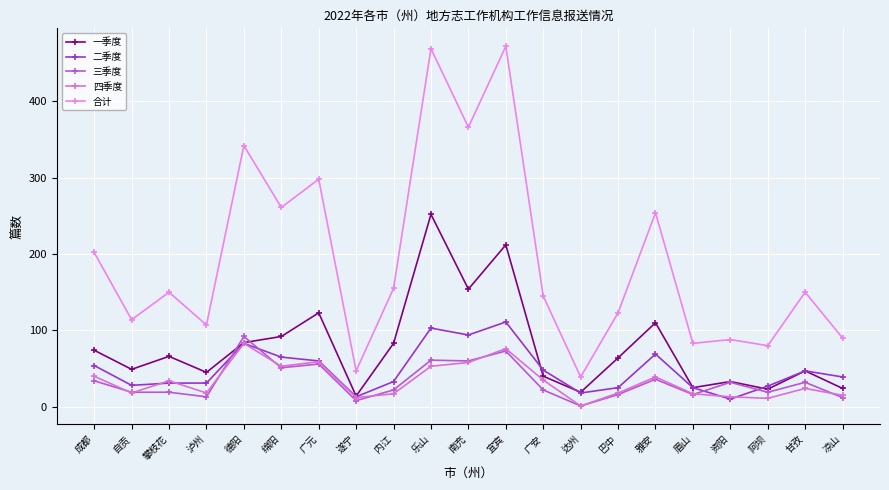

Which series changed the most between 乐山 and 资阳?

合计